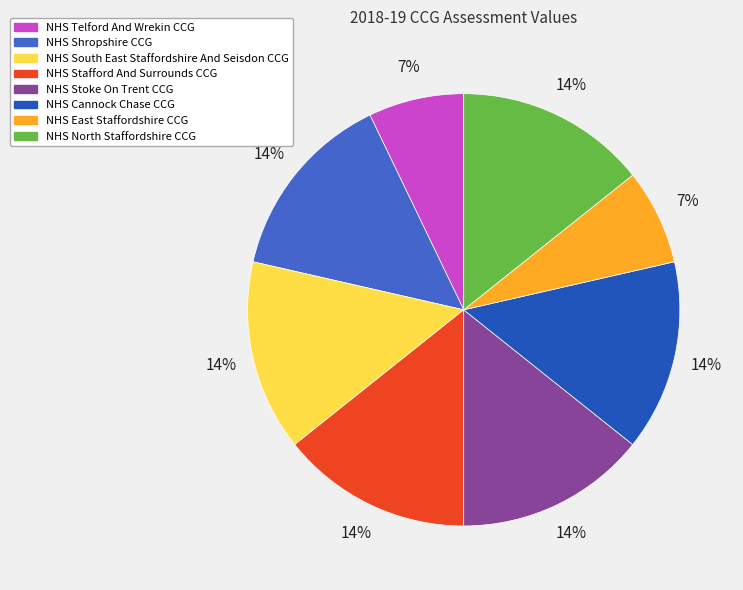

Is it true that NHS North Staffordshire CCG is 14% of the pie?

True